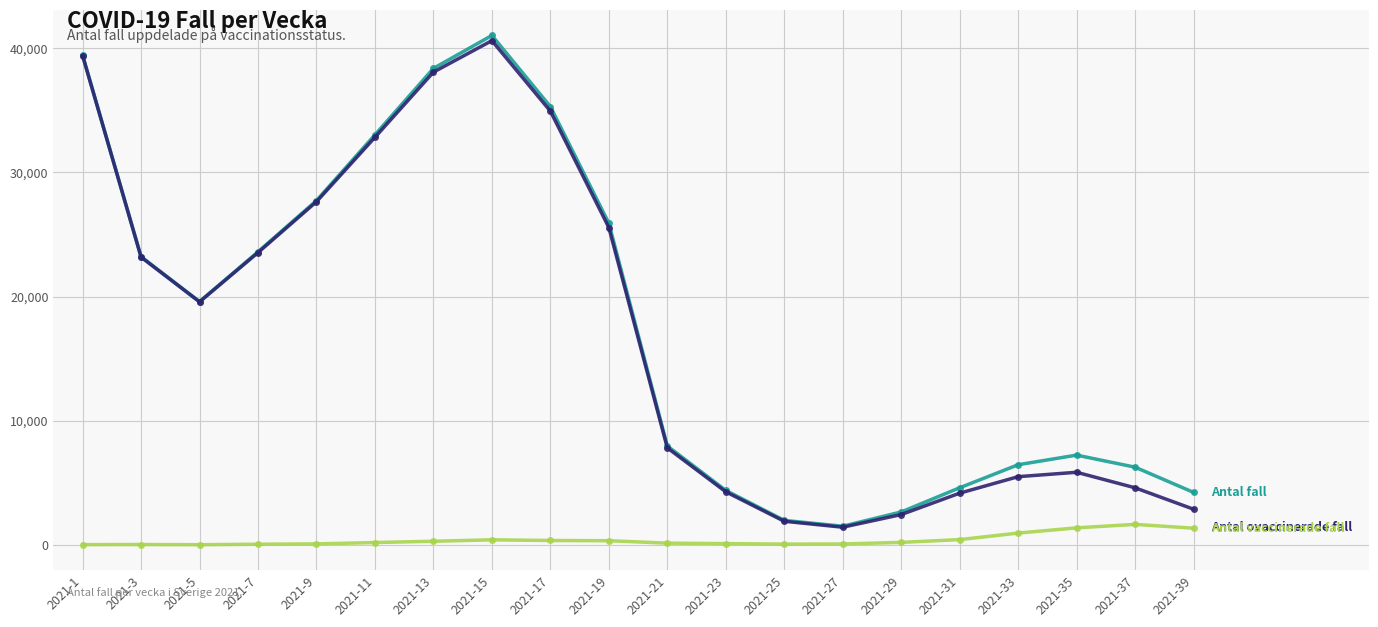

What is the greatest value displayed?

41036